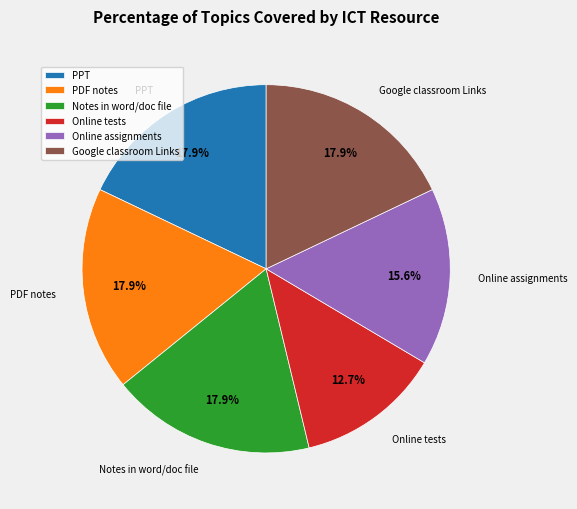

True or false: Notes in word/doc file accounts for 11% of the total.

False